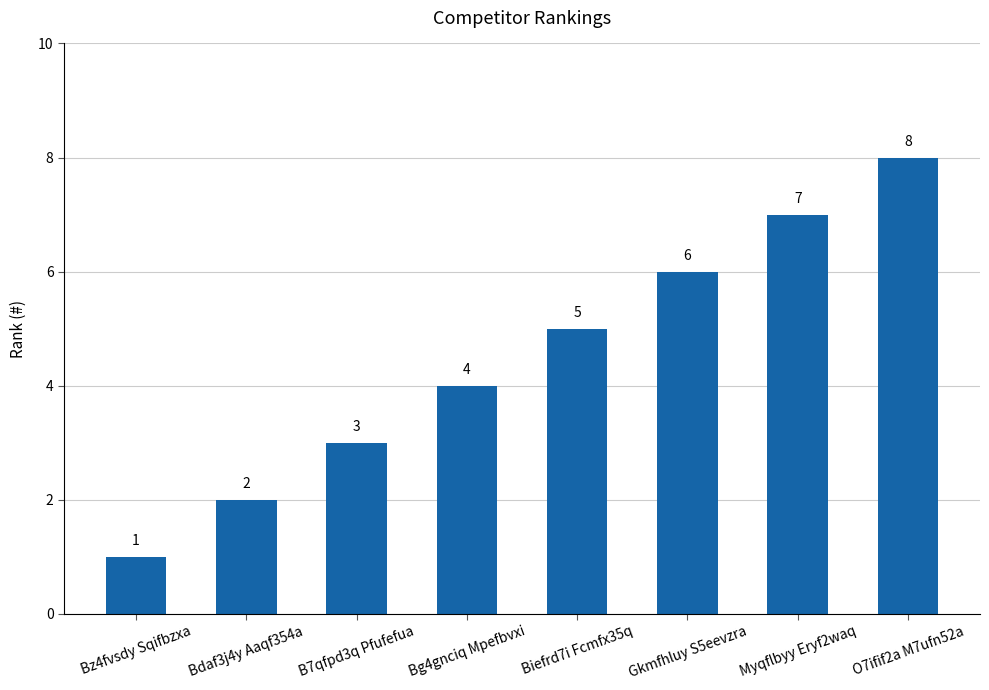

What position from the left is Bdaf3j4y Aaqf354a?

2